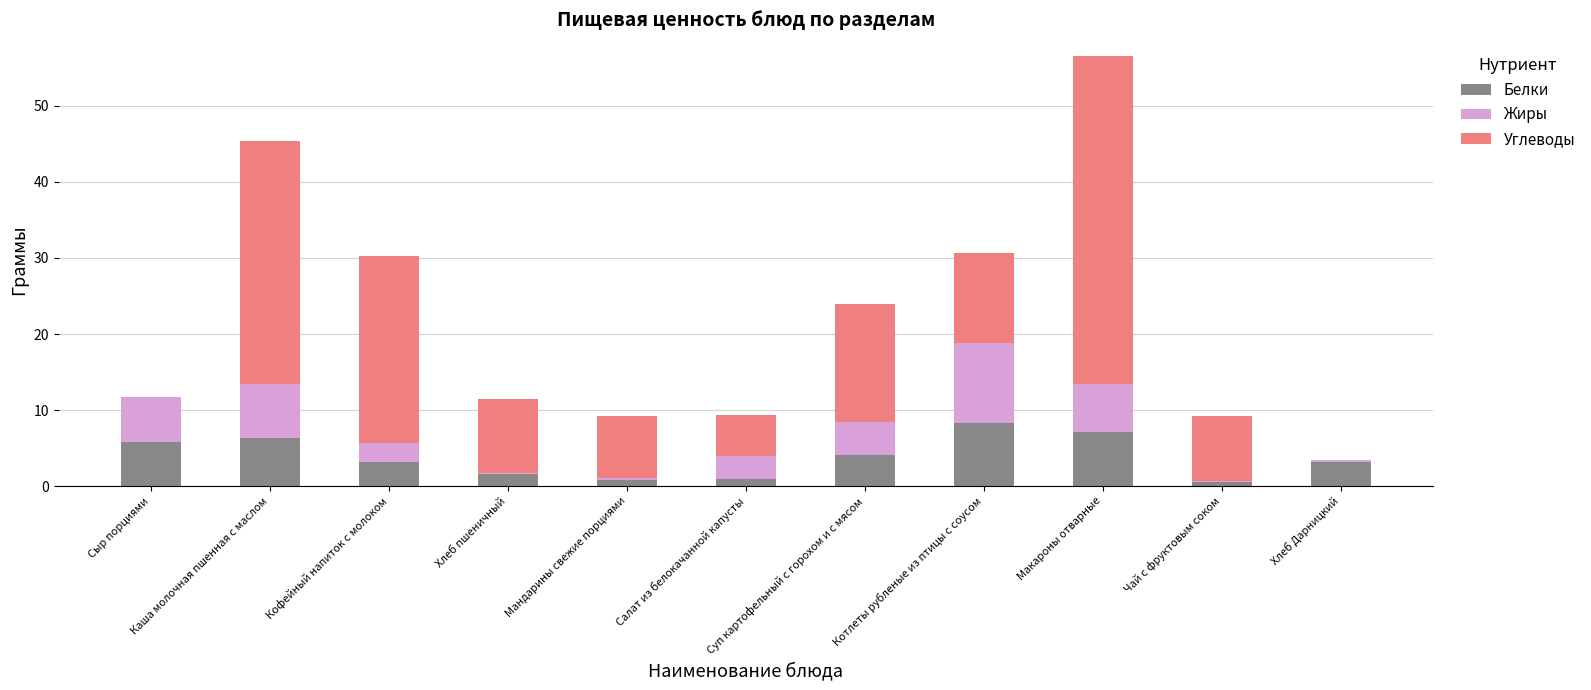

What is the highest value of the Белки series?

8.3